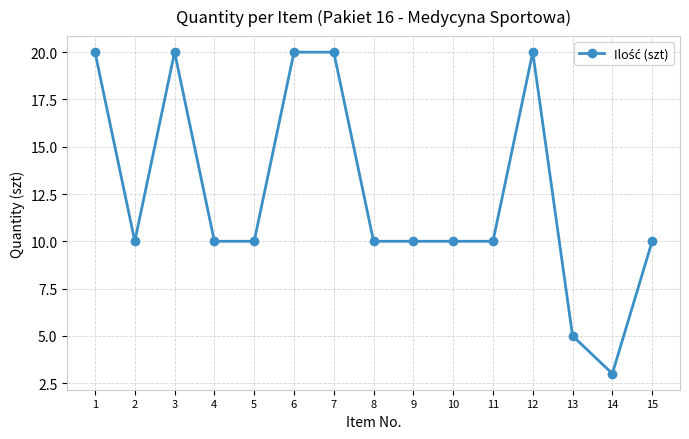

What is the ratio of the value at 7 to the value at 15?

2.0